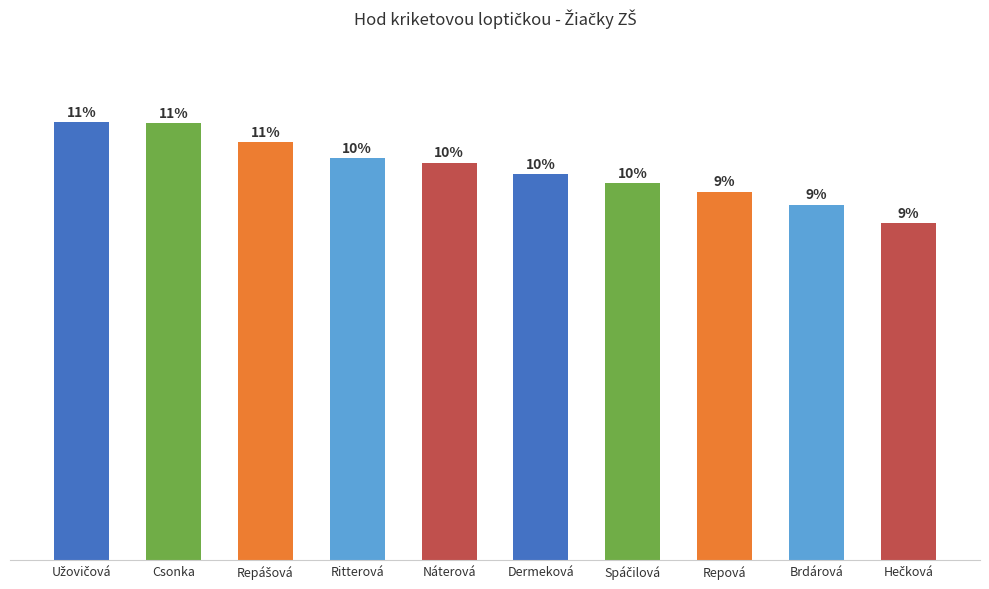

What is the label of the 10th bar from the right?

Užovičová